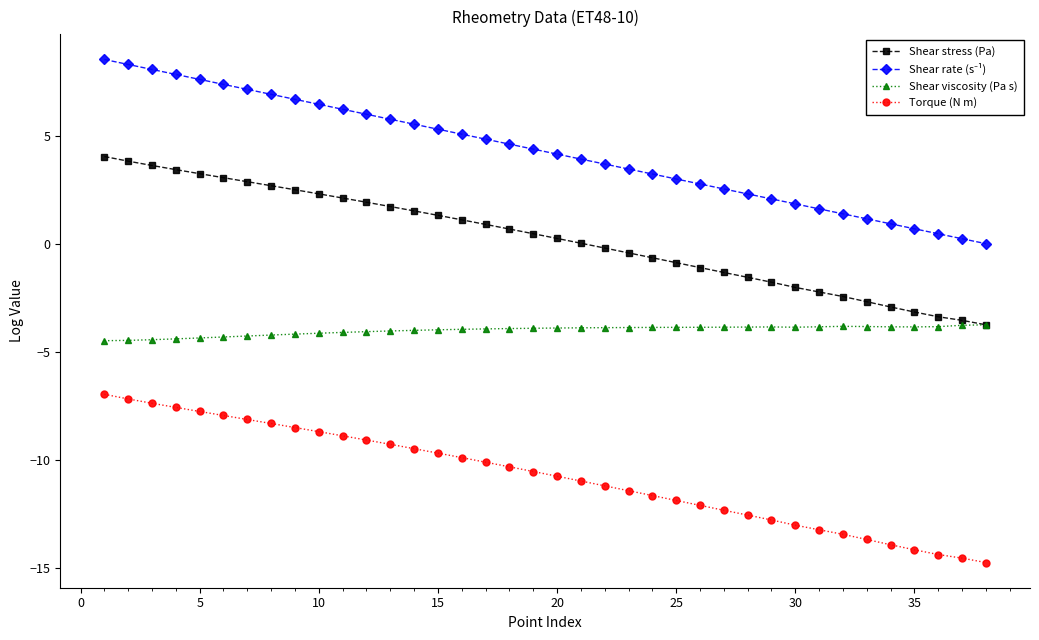

True or false: Torque (N m) and Shear stress (Pa) intersect in this chart.

False